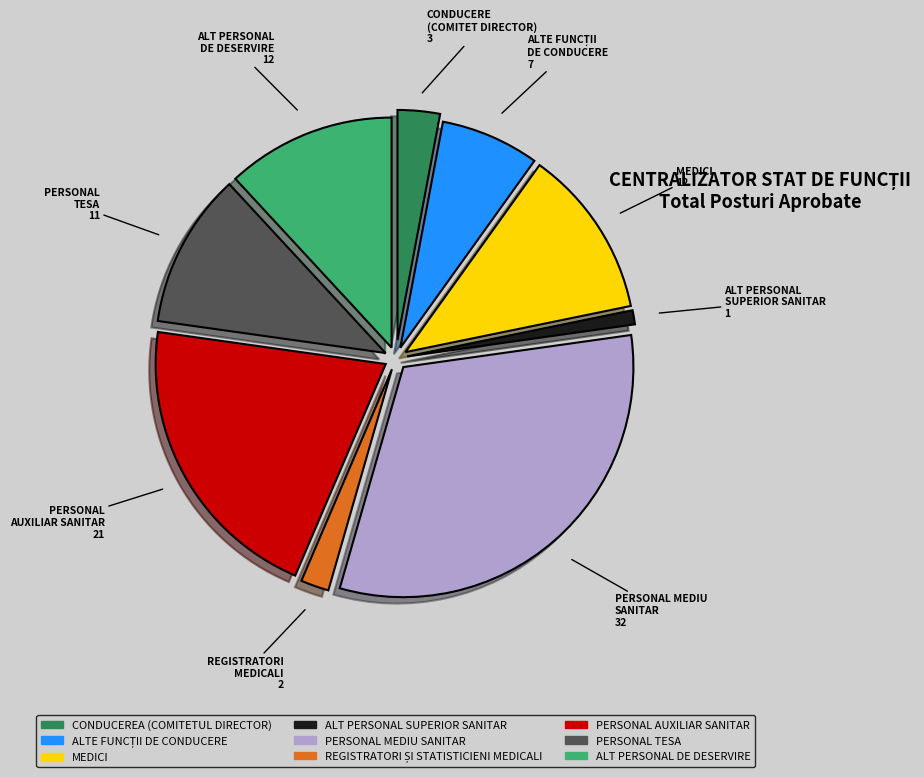

Which category has the smallest portion of the pie?

ALT PERSONAL SUPERIOR SANITAR